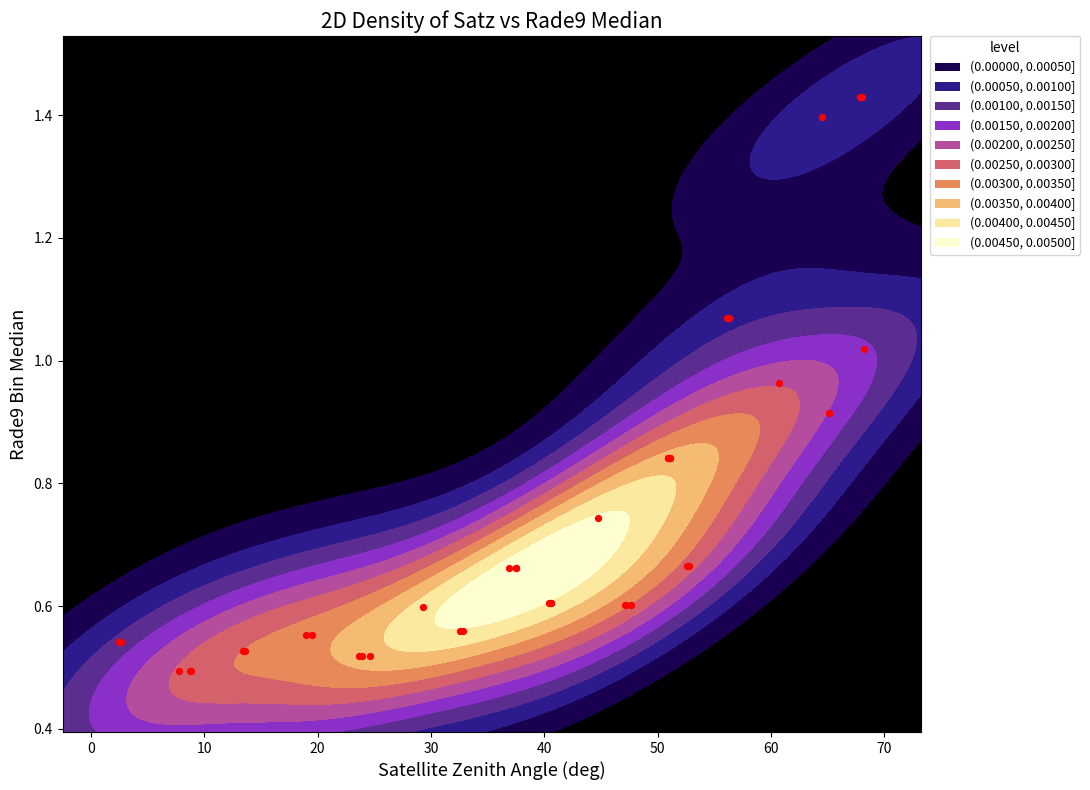

What is the sum of all values?

29.3